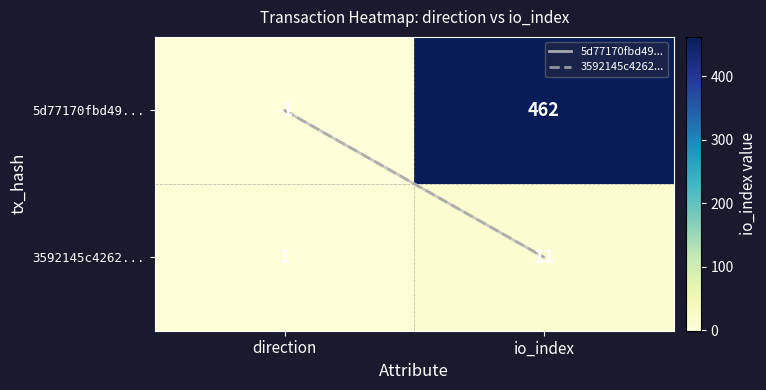

Rank the series at io_index from highest to lowest value.

5d77170fbd49..., 3592145c4262...